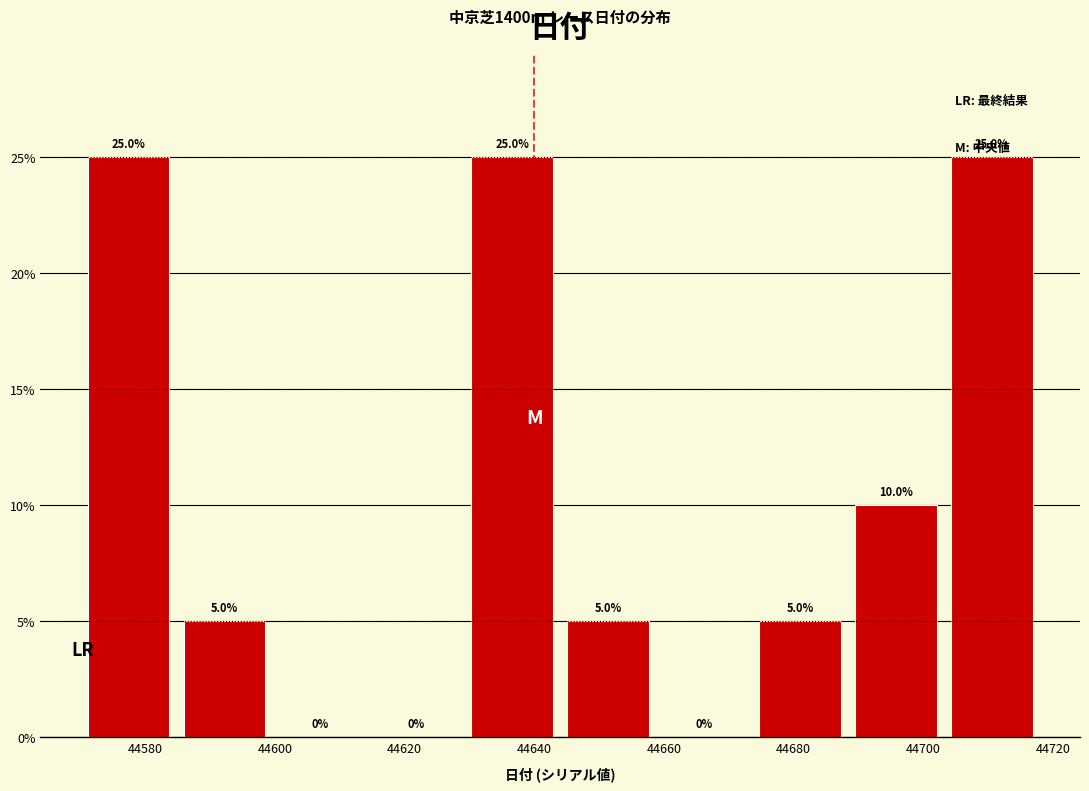

What is the height of the bar covering 44629.2 to 44644.0 on the x-axis? The bar edges are not printed on the chart, so give them approximately, as read against the axis.

25.0